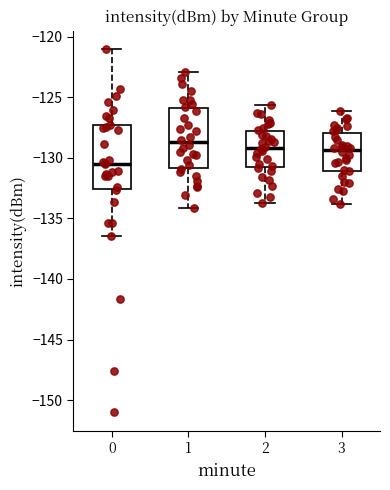

Reading left to right, read every box against the y-axis: the position of its median line, the range the box covers, and the ends of its whiskers. The values are not printed on the chart, so give them approximately, as read against the axis.

0: median -130.5, box -132.5 to -127.5, whiskers -136.5 to -121.0
1: median -128.5, box -131.0 to -126.0, whiskers -134.0 to -123.0
2: median -129.0, box -131.0 to -128.0, whiskers -133.5 to -125.5
3: median -129.5, box -131.0 to -128.0, whiskers -134.0 to -126.0